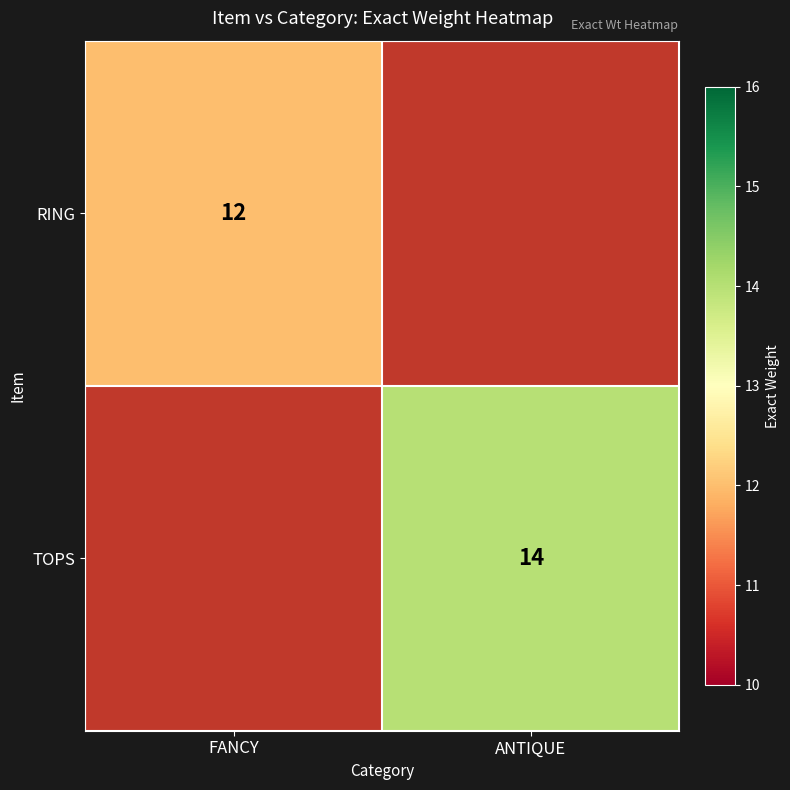

Is it true that TOPS equals 14 at ANTIQUE?

True